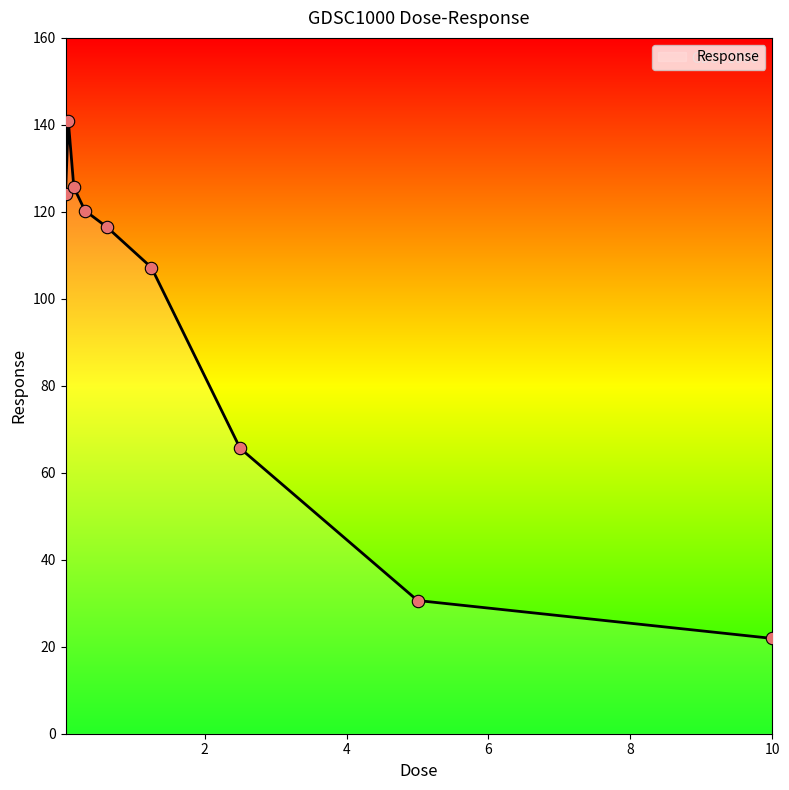

What is the difference between the maximum and minimum values?

119.0